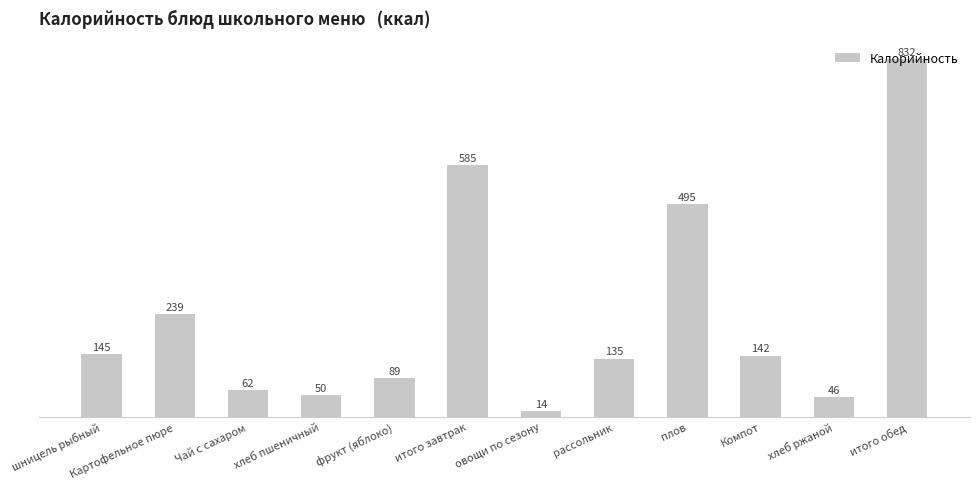

What is the sum of all values?

2834